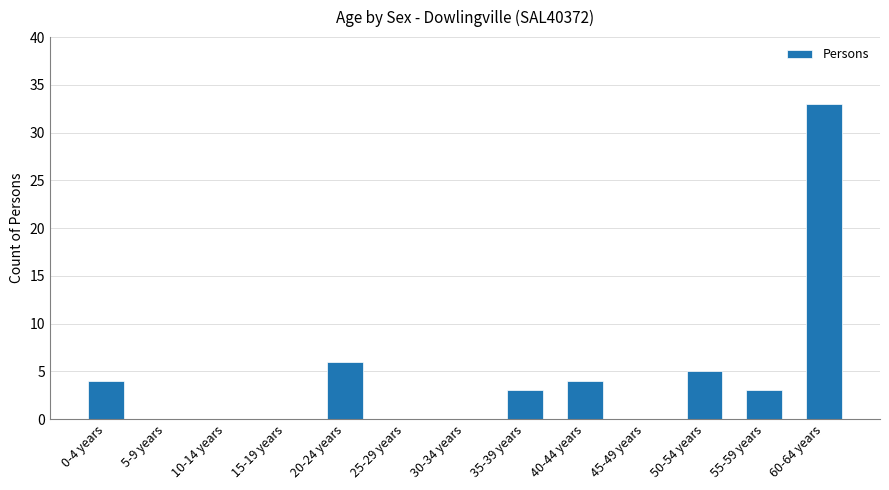

At which category does the chart reach its peak across all series?

60-64 years